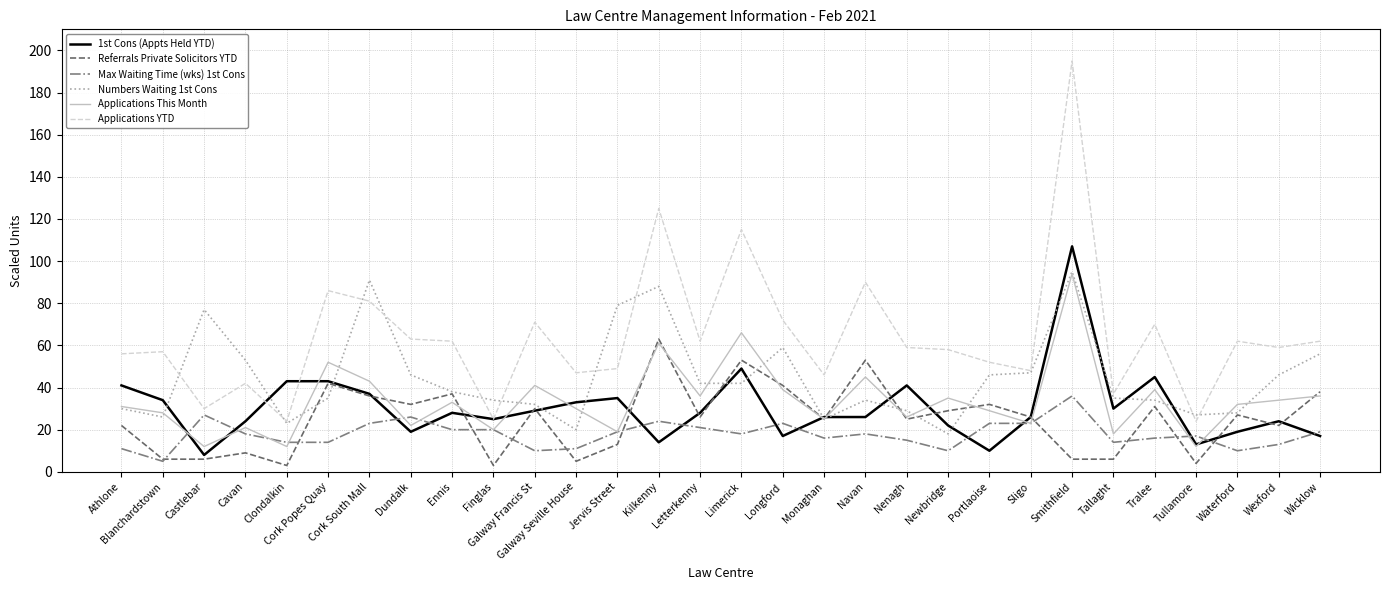

True or false: Max Waiting Time (wks) 1st Cons and Numbers Waiting 1st Cons cross at least once.

False